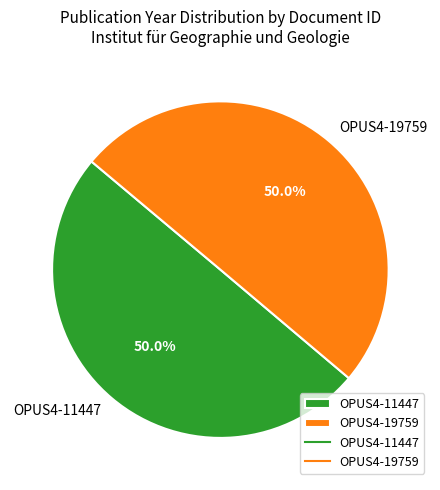

How many slices are in this pie chart?

2